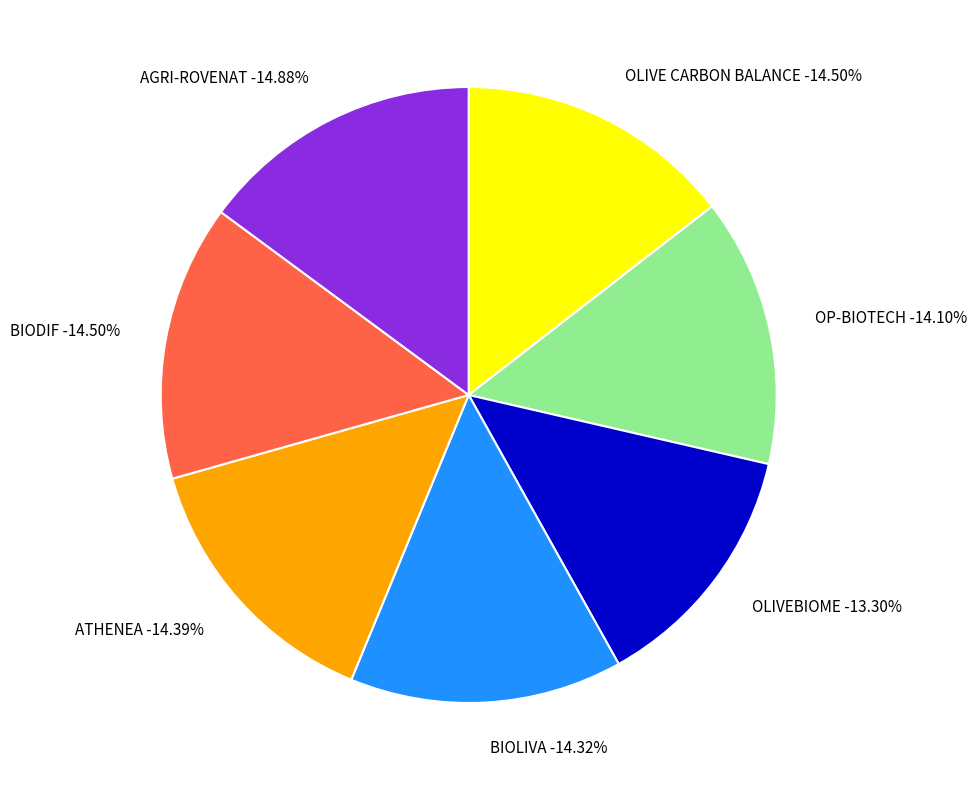

Does any single category account for the majority?

No